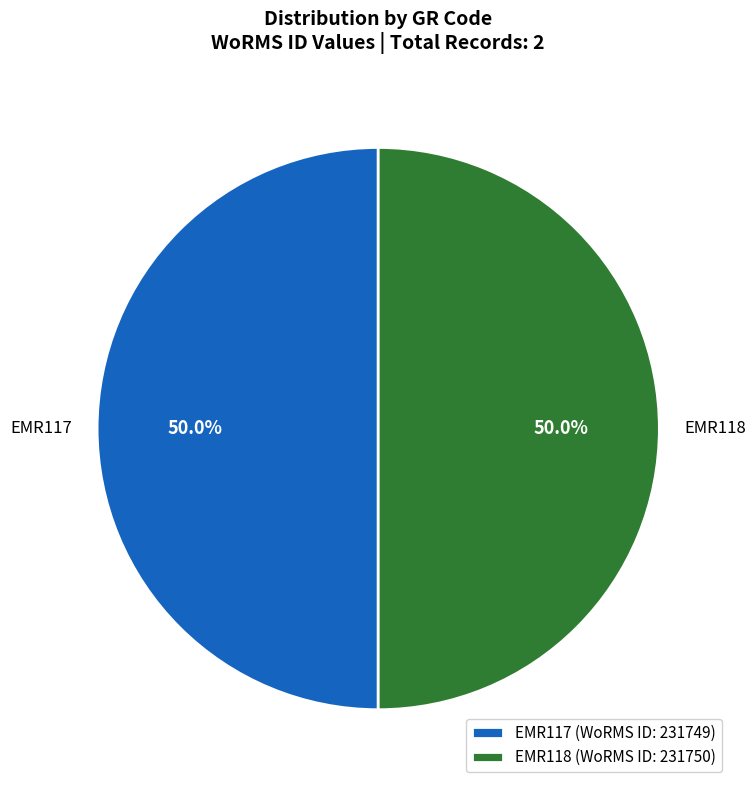

Count the number of slices in the pie.

2